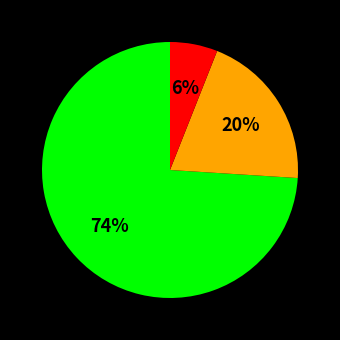

To the nearest percent, what is the average slice percentage?

33%